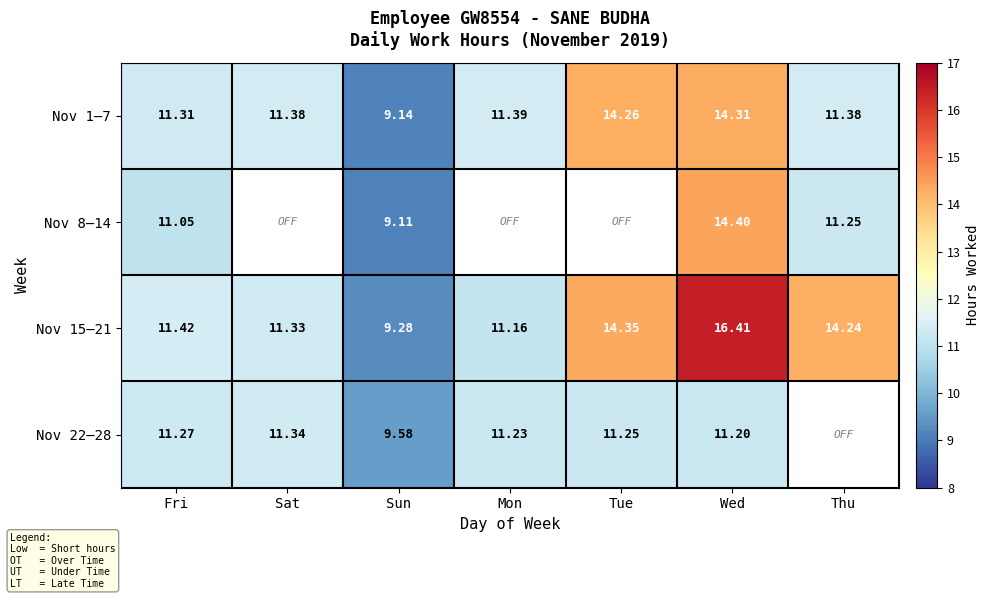

What is the difference between the maximum and minimum values in the Nov 15–21 series?

7.1